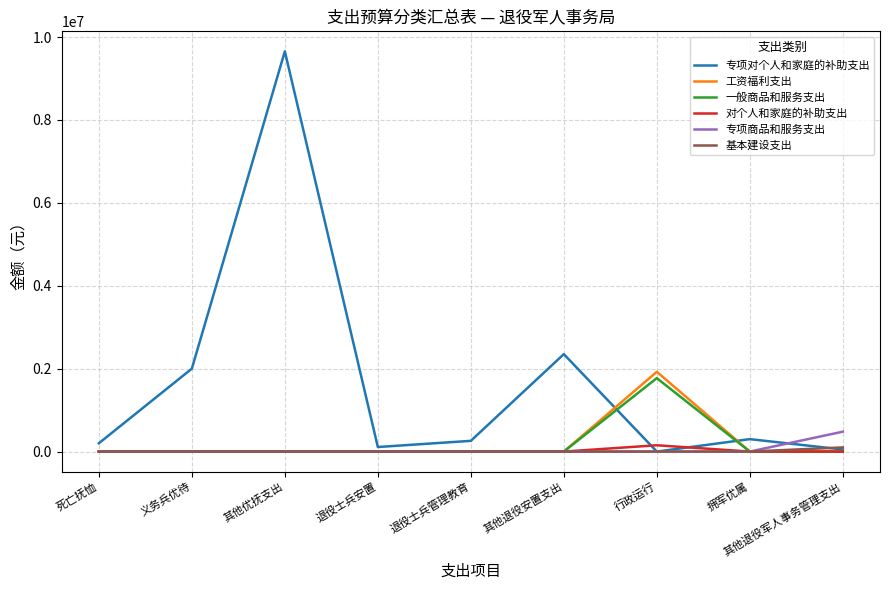

Where is 专项对个人和家庭的补助支出 nearest to the value 4827000?

其他退役安置支出